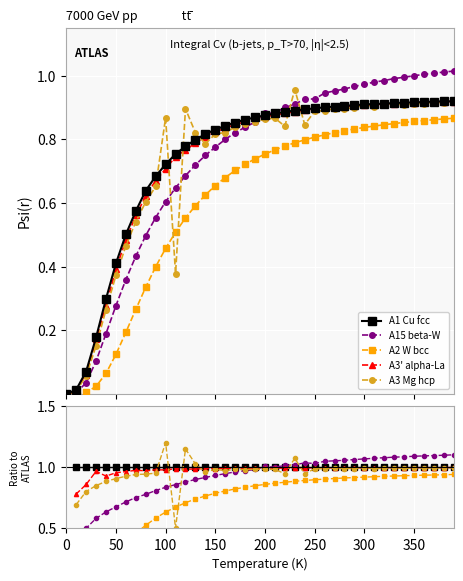

True or false: A3 Mg hcp has more than 1 interior local peaks.

True